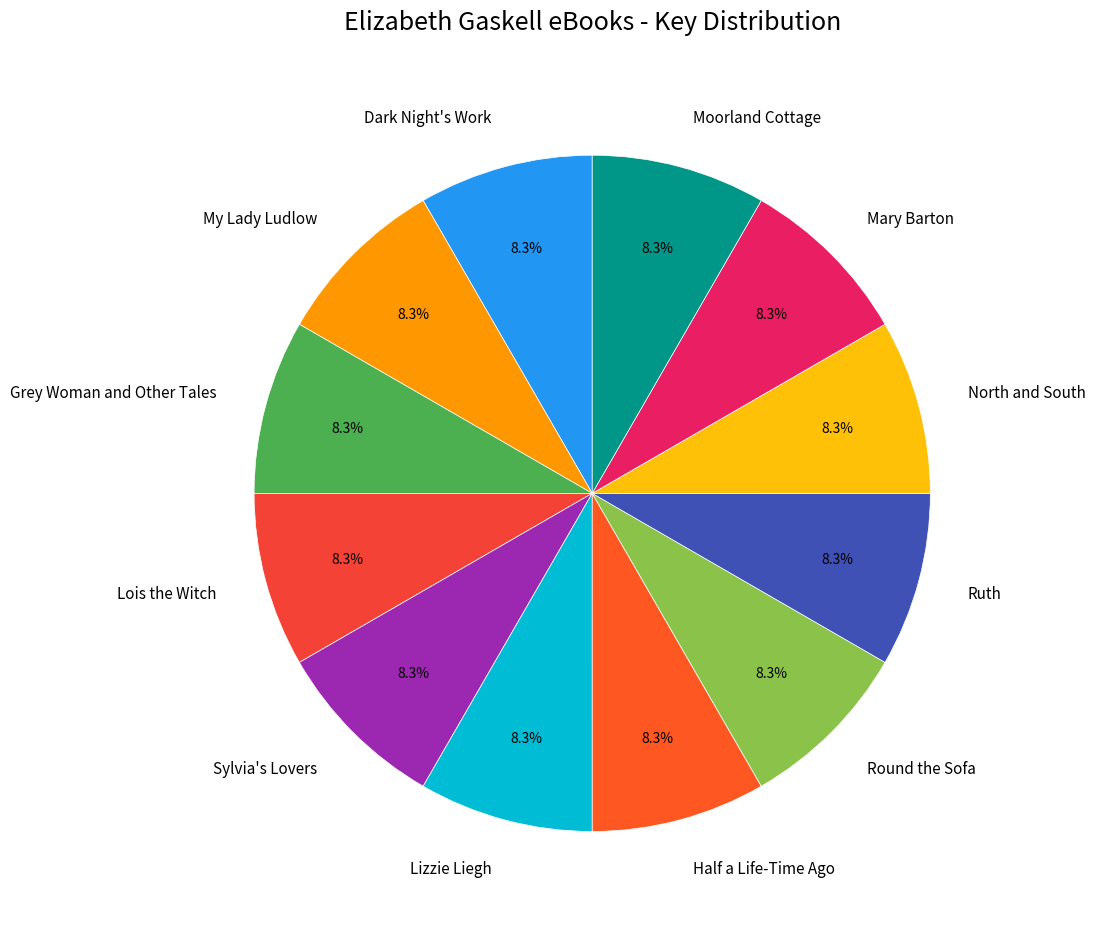

Is there a majority slice in this chart?

No